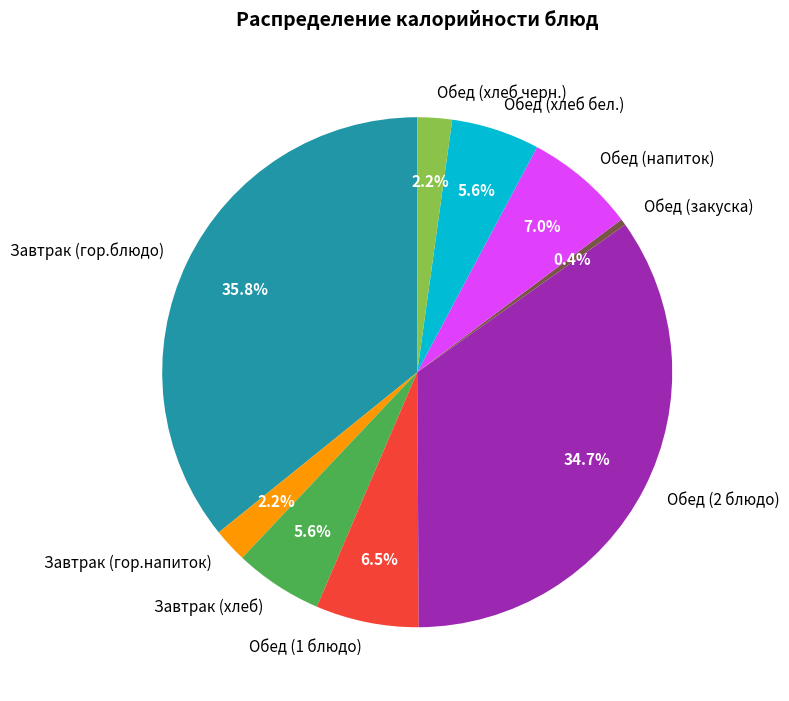

What is the total percentage of Обед (хлеб бел.) and Обед (хлеб черн.)?

7.8%